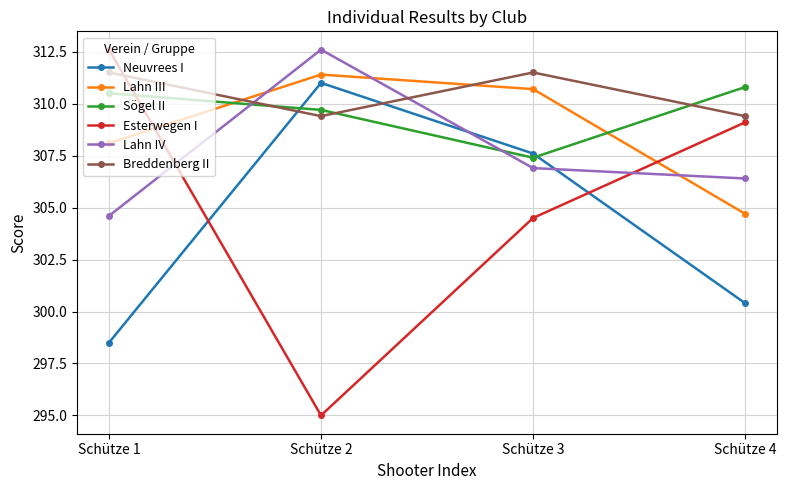

What is the difference between the maximum and minimum values in the Sögel II series?

3.4